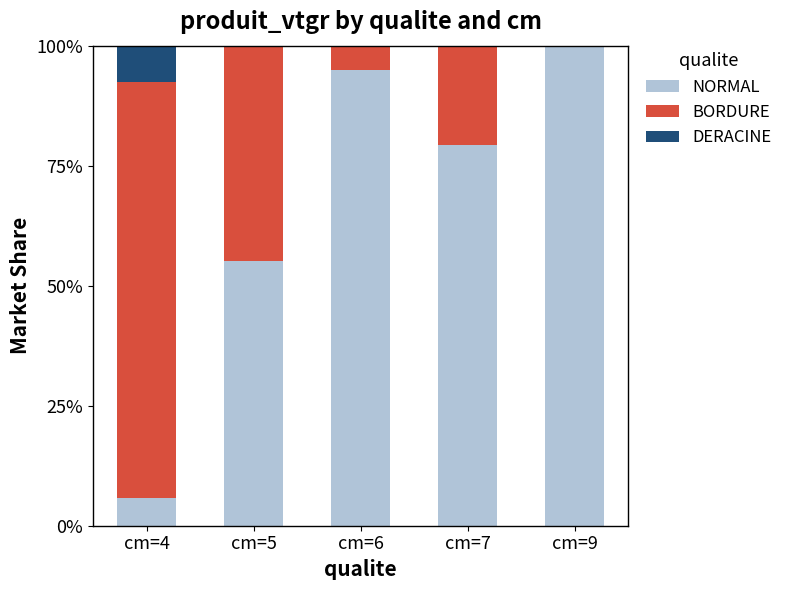

At which label does NORMAL reach its peak?

cm=9